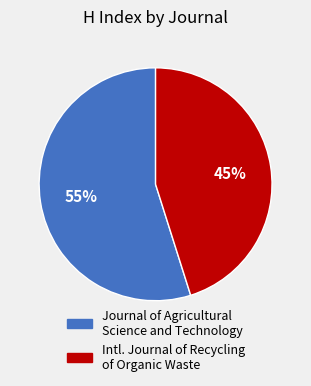

To the nearest percent, what is the average slice percentage?

50%